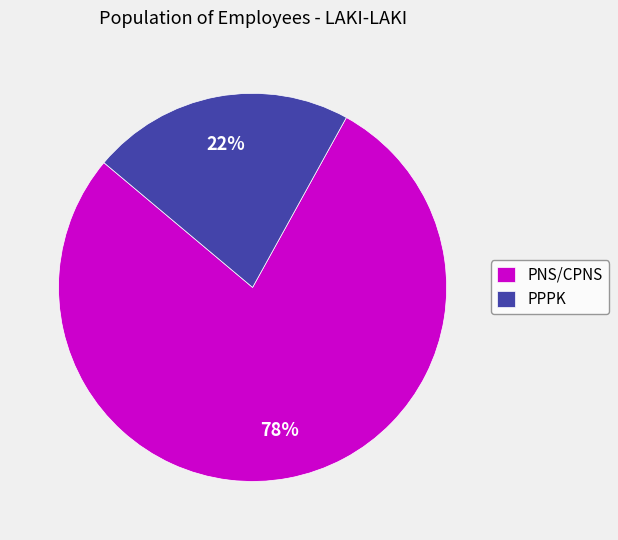

To the nearest percent, what is the average slice percentage?

50%